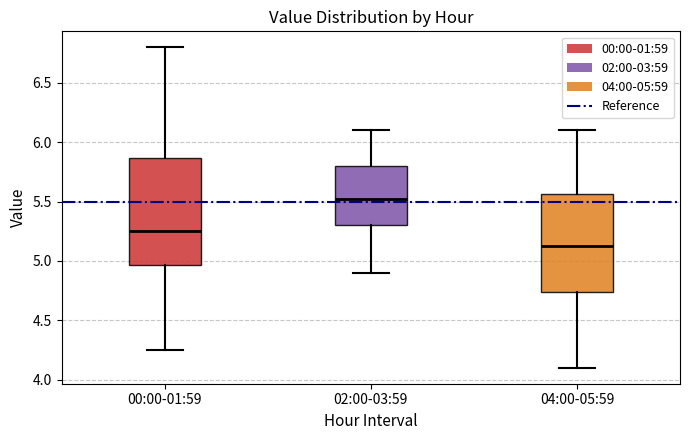

Reading left to right, read every box against the y-axis: the position of its median line, the range the box covers, and the ends of its whiskers. The values are not printed on the chart, so give them approximately, as read against the axis.

00:00-01:59: median 5.25, box 4.95 to 5.85, whiskers 4.25 to 6.80
02:00-03:59: median 5.55, box 5.30 to 5.80, whiskers 4.90 to 6.10
04:00-05:59: median 5.15, box 4.75 to 5.55, whiskers 4.10 to 6.10